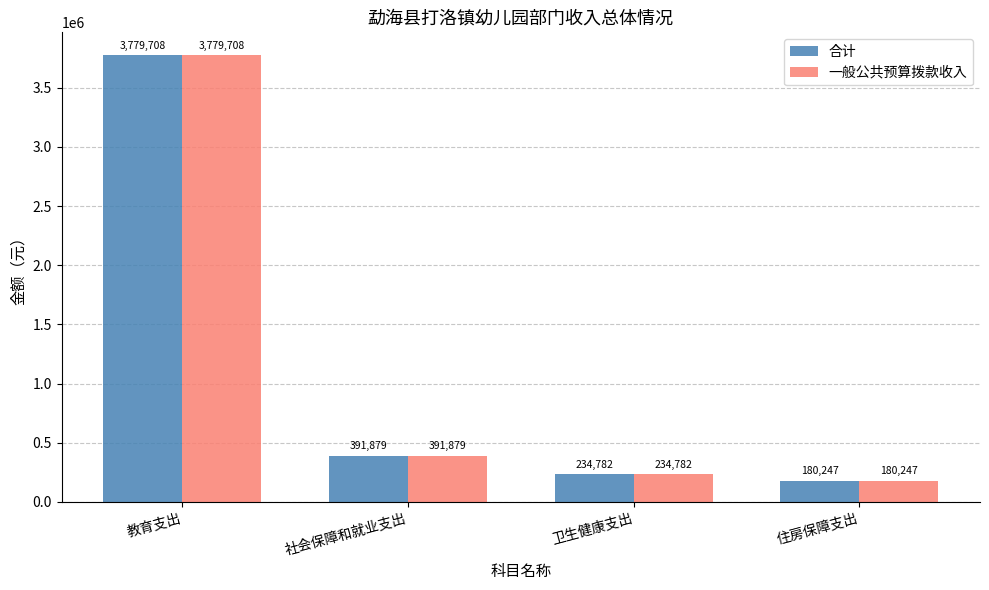

How many bars are there in each group?

2